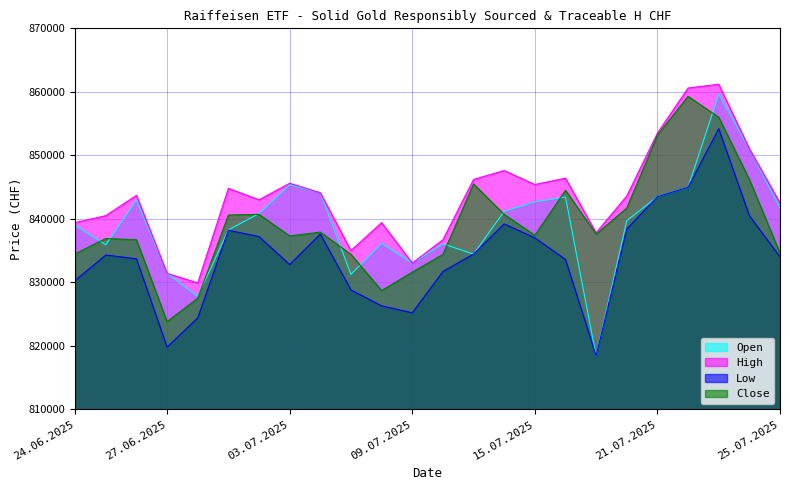

What is the average value of the Open series?

839276